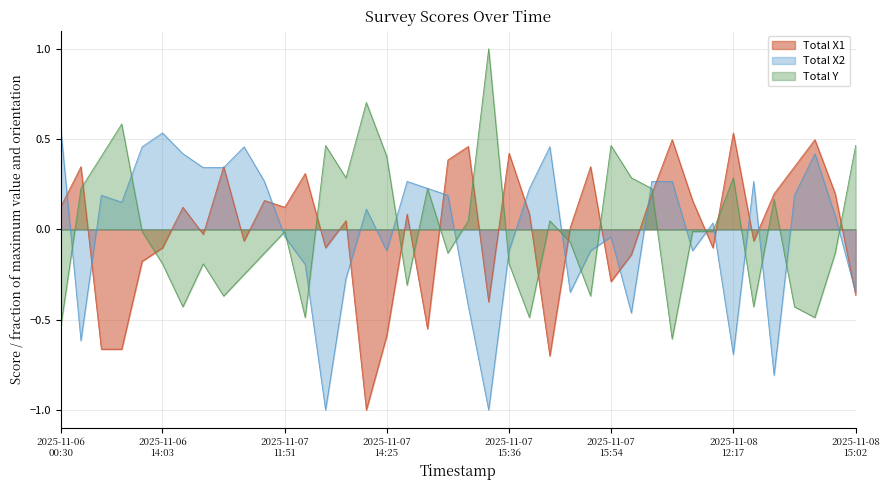

Where is Total X2 nearest to the value 0?

2025-11-08 12:07